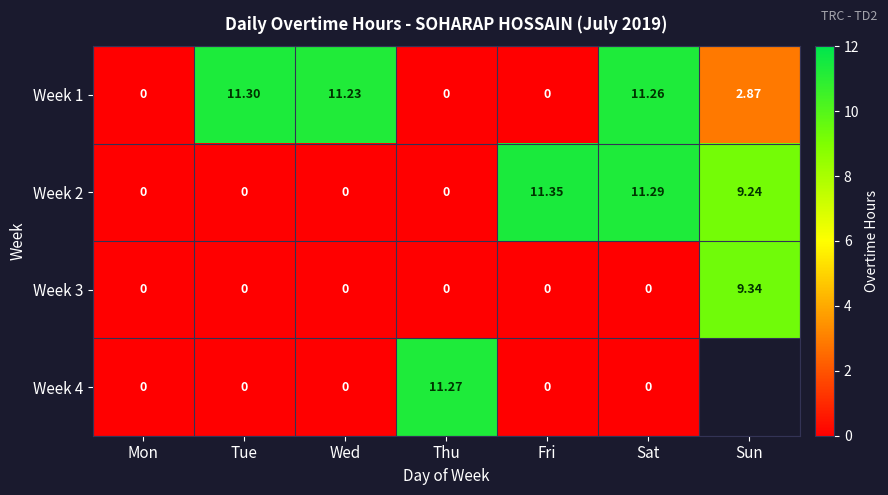

At which label is Week 1 closest to 5?

Sun